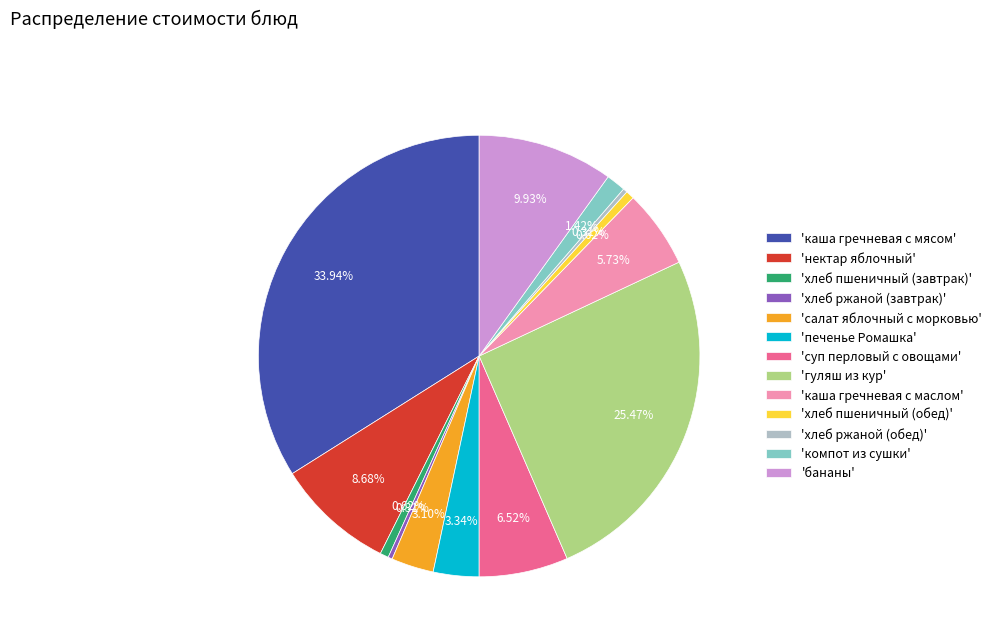

How many slices are in this pie chart?

13